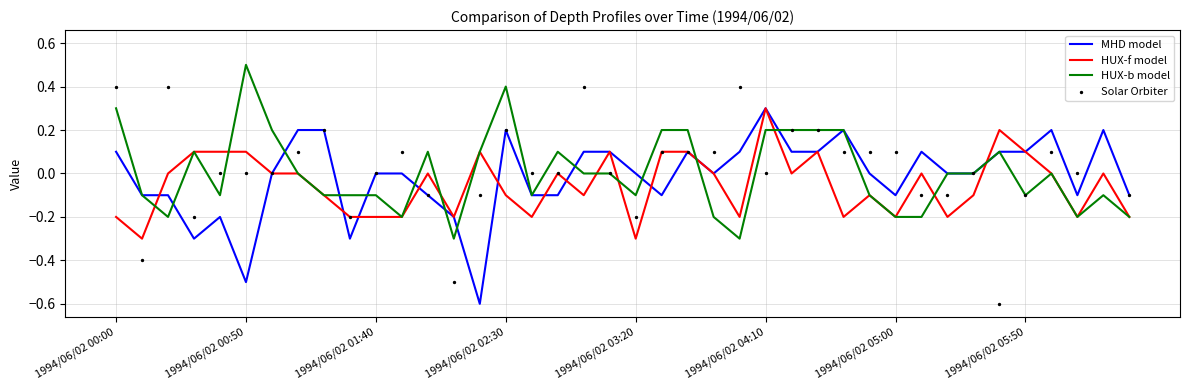

At how many categories does at least one series exceed 0?

30